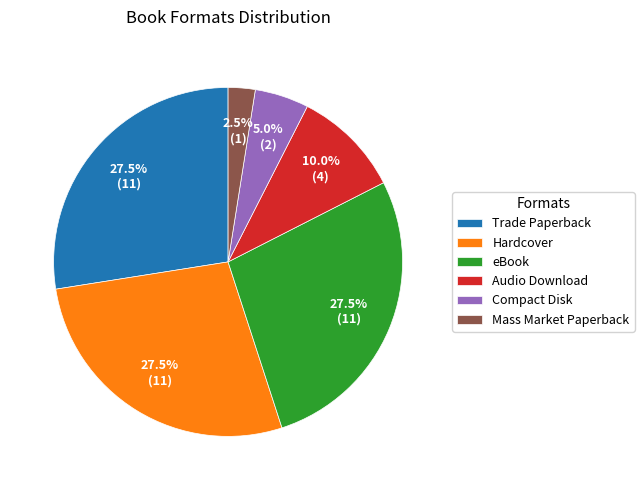

Which category has the smallest portion of the pie?

Mass Market Paperback